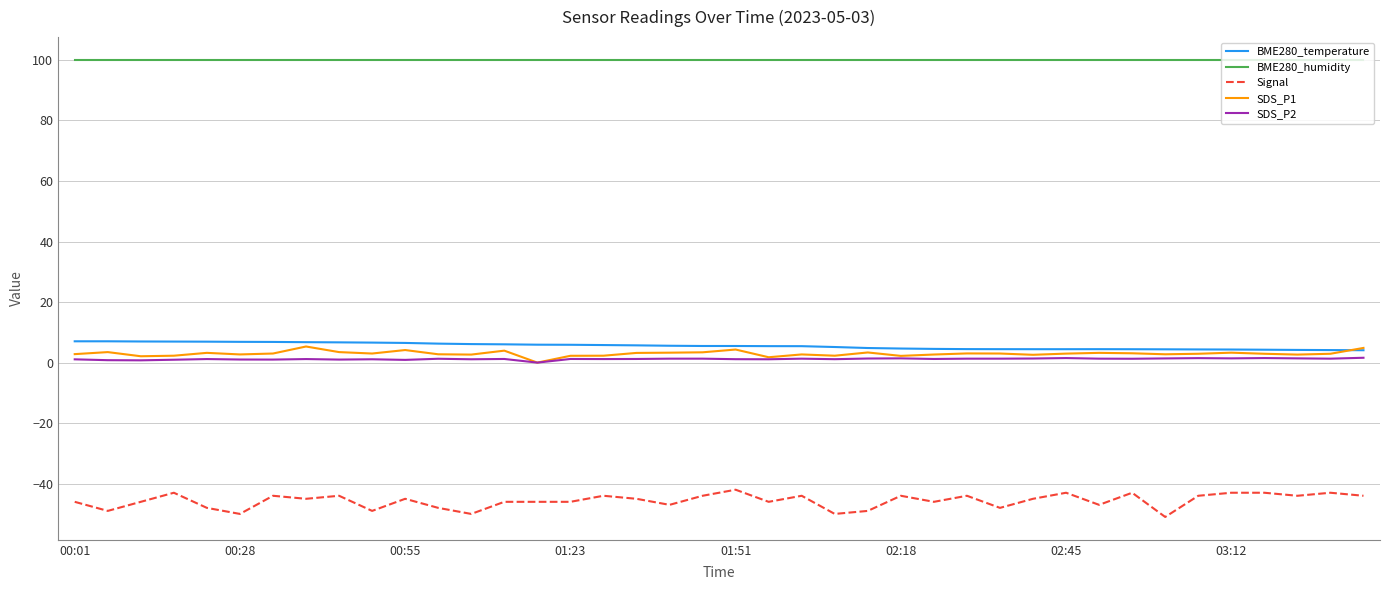

Which series has the largest range (max minus min)?

Signal